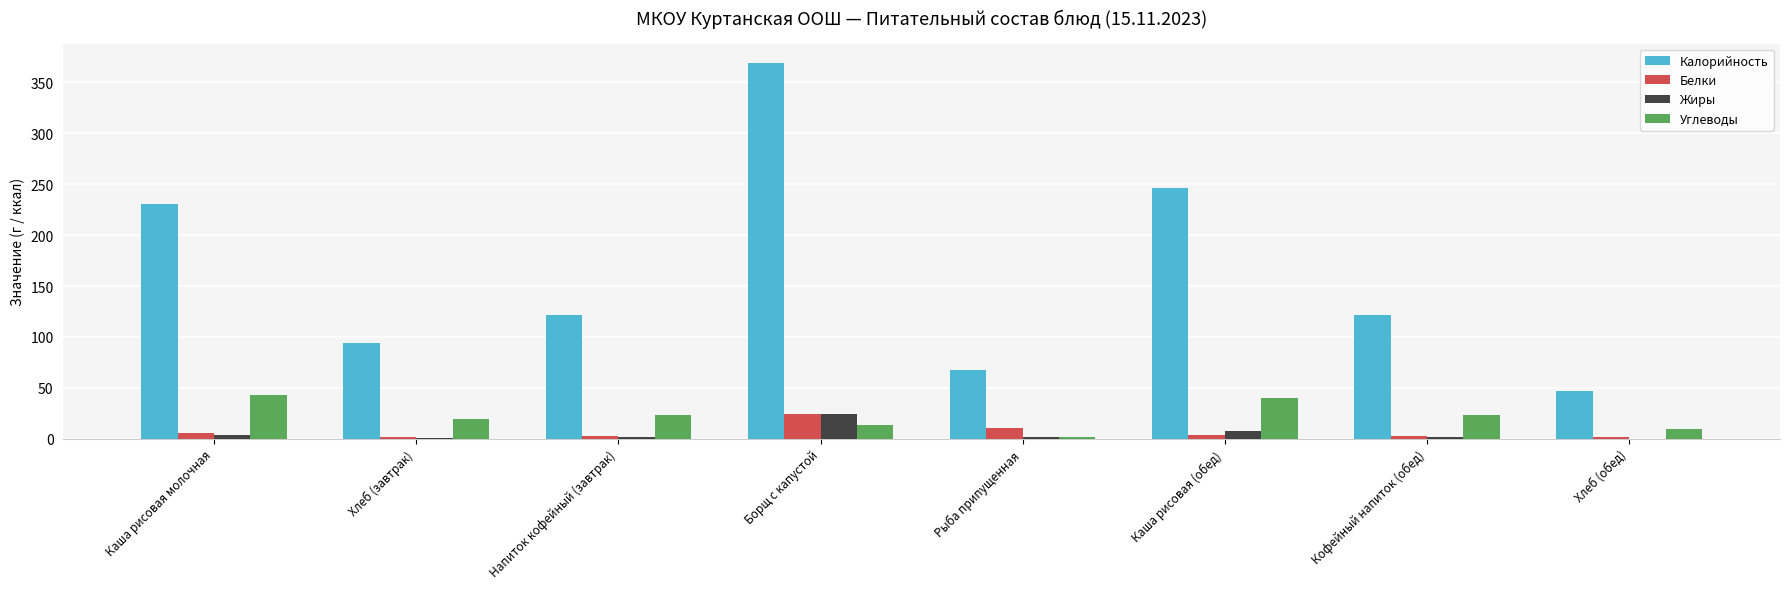

How many data points does each series have?

8